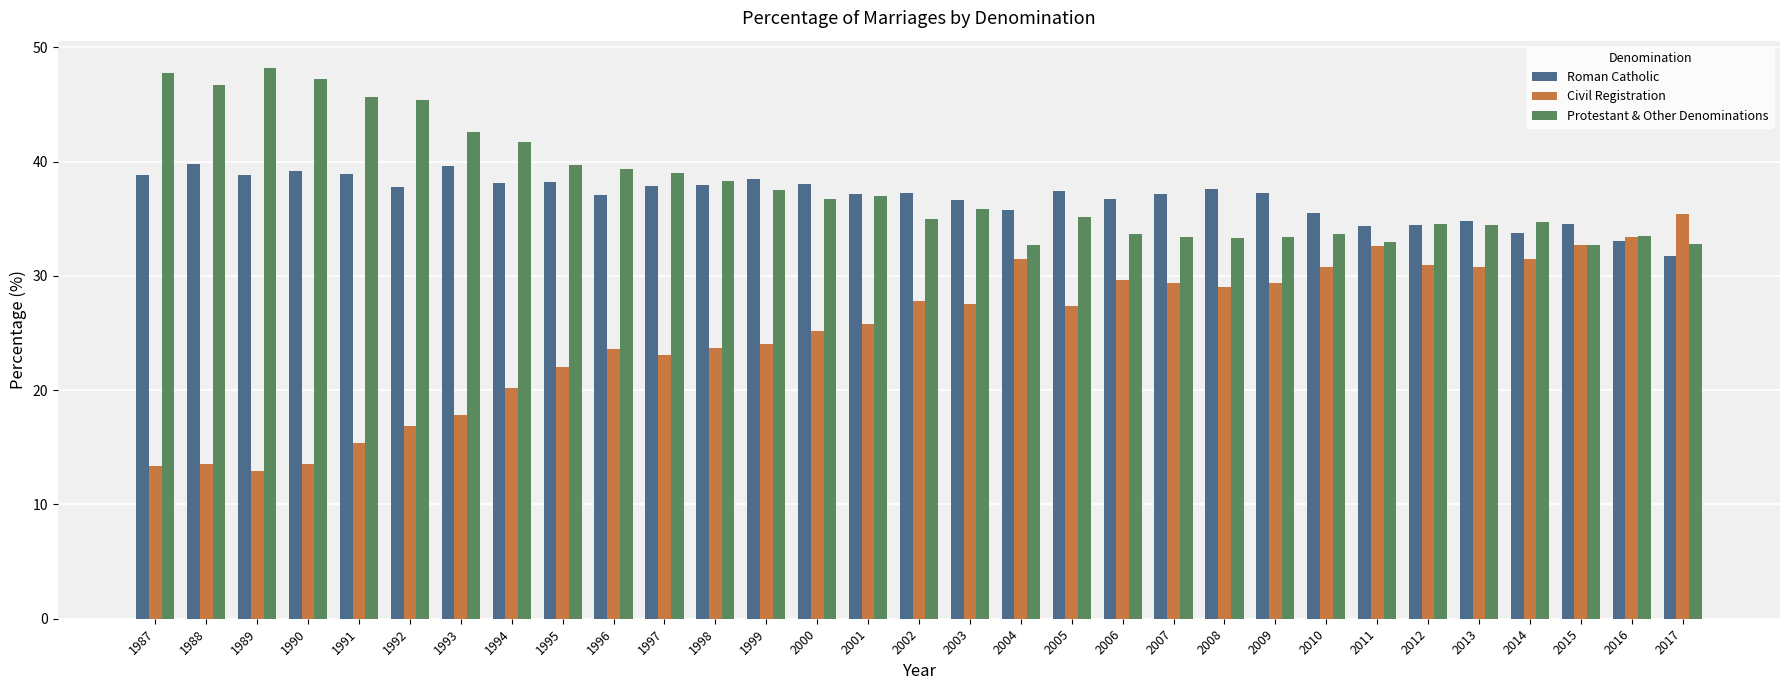

How many bars are there in each group?

3